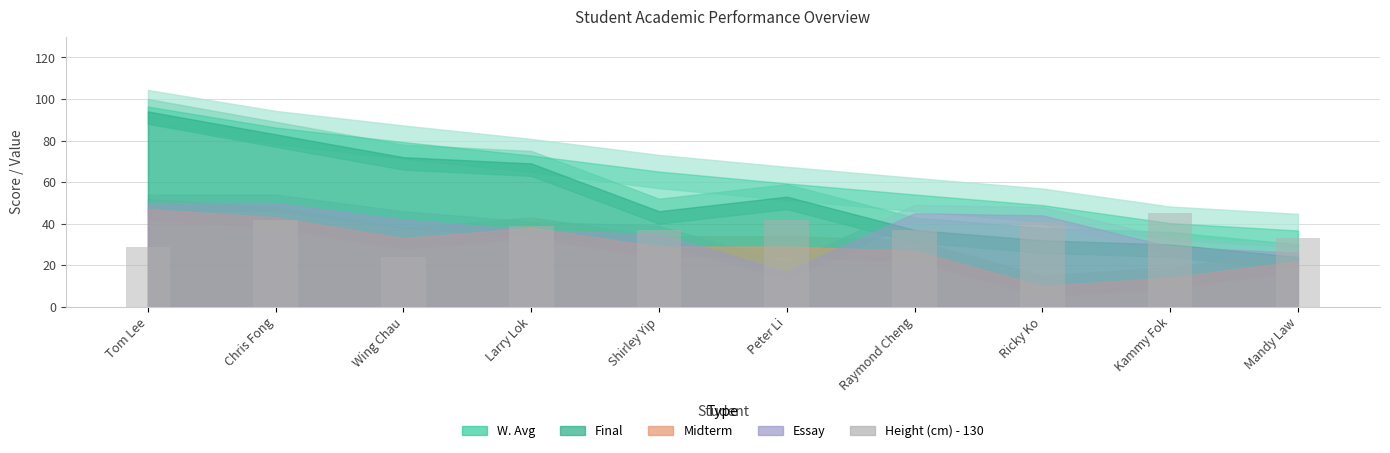

True or false: the data shows 44 at Tom Lee.

False